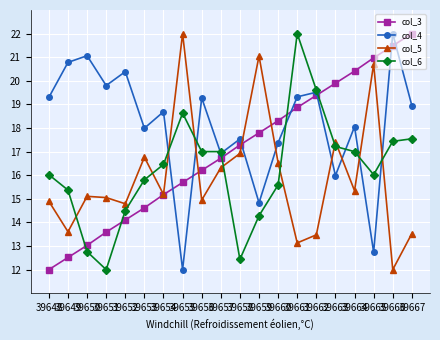

The col_3 series shows 27.7 at 39664. True or false?

False